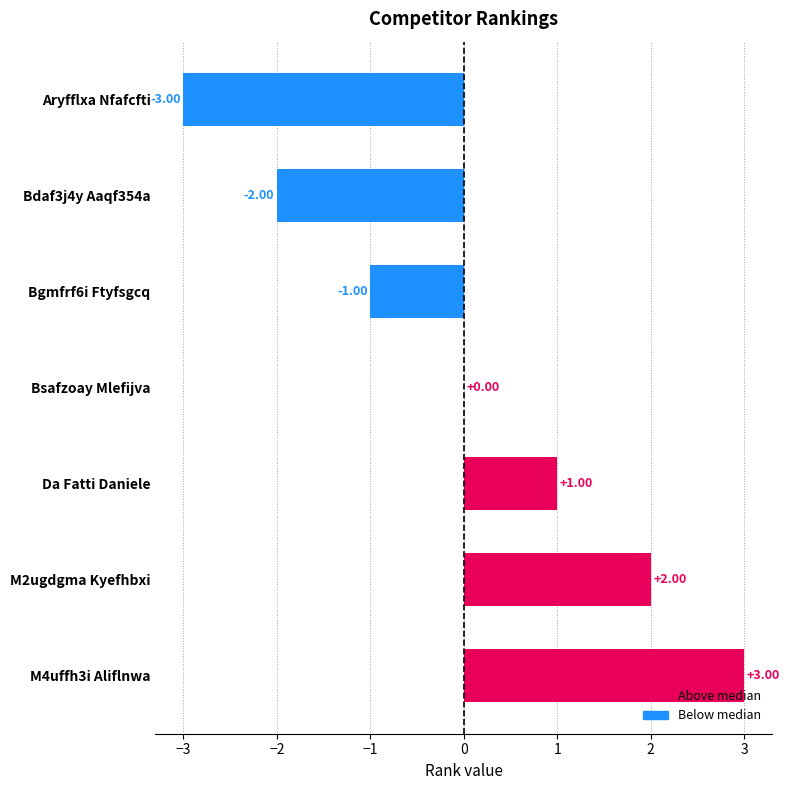

Count the number of categories in the chart.

7